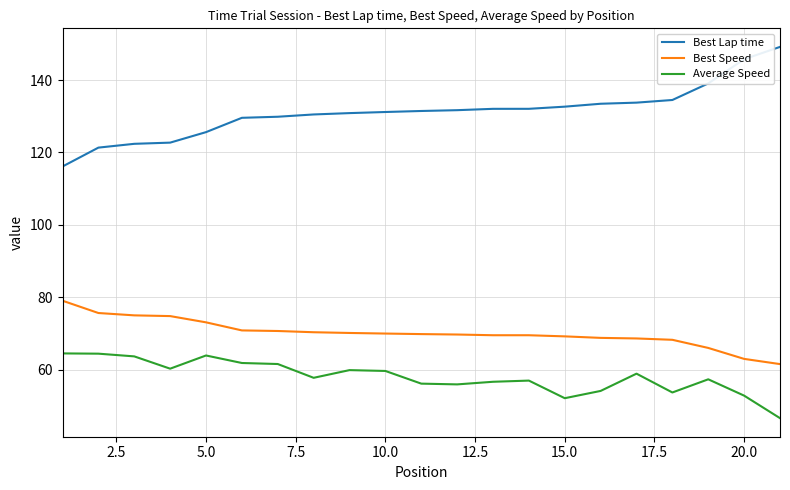

Rank the series by their average value, from highest to lowest.

Best Lap time, Best Speed, Average Speed